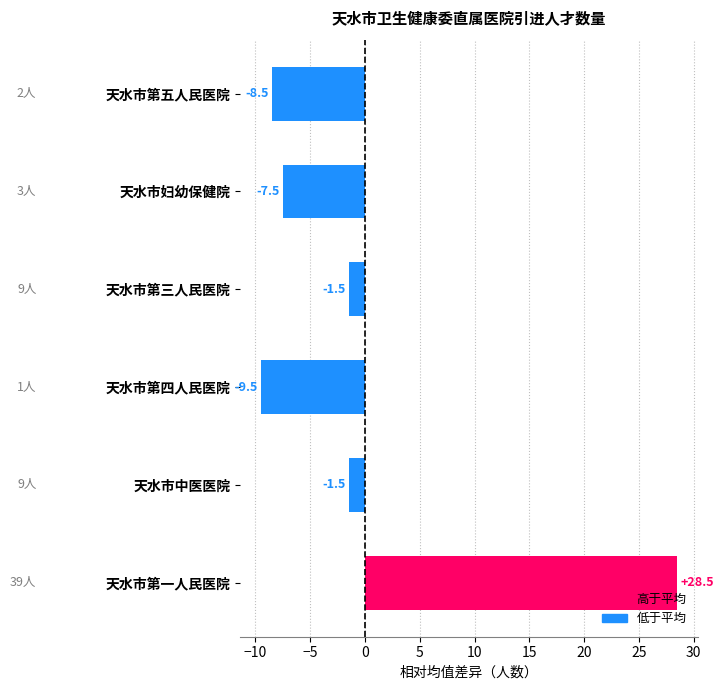

Reading bottom to top, extract all data points from this chart.

28.5	-1.5	-9.5	-1.5	-7.5	-8.5